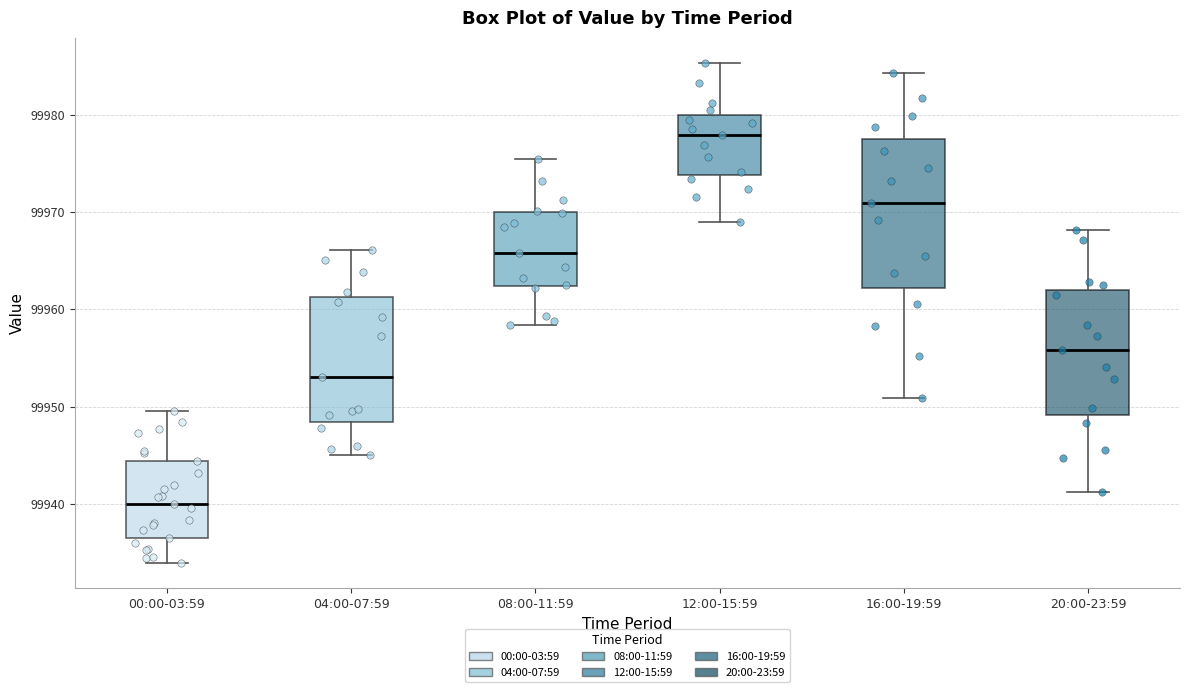

Reading left to right, read every box against the y-axis: the position of its median line, the range the box covers, and the ends of its whiskers. The values are not printed on the chart, so give them approximately, as read against the axis.

00:00-03:59: median 99940, box 99936 to 99944, whiskers 99934 to 99950
04:00-07:59: median 99953, box 99948 to 99961, whiskers 99945 to 99966
08:00-11:59: median 99966, box 99962 to 99970, whiskers 99958 to 99975
12:00-15:59: median 99978, box 99974 to 99980, whiskers 99969 to 99985
16:00-19:59: median 99971, box 99962 to 99978, whiskers 99951 to 99984
20:00-23:59: median 99956, box 99949 to 99962, whiskers 99941 to 99968